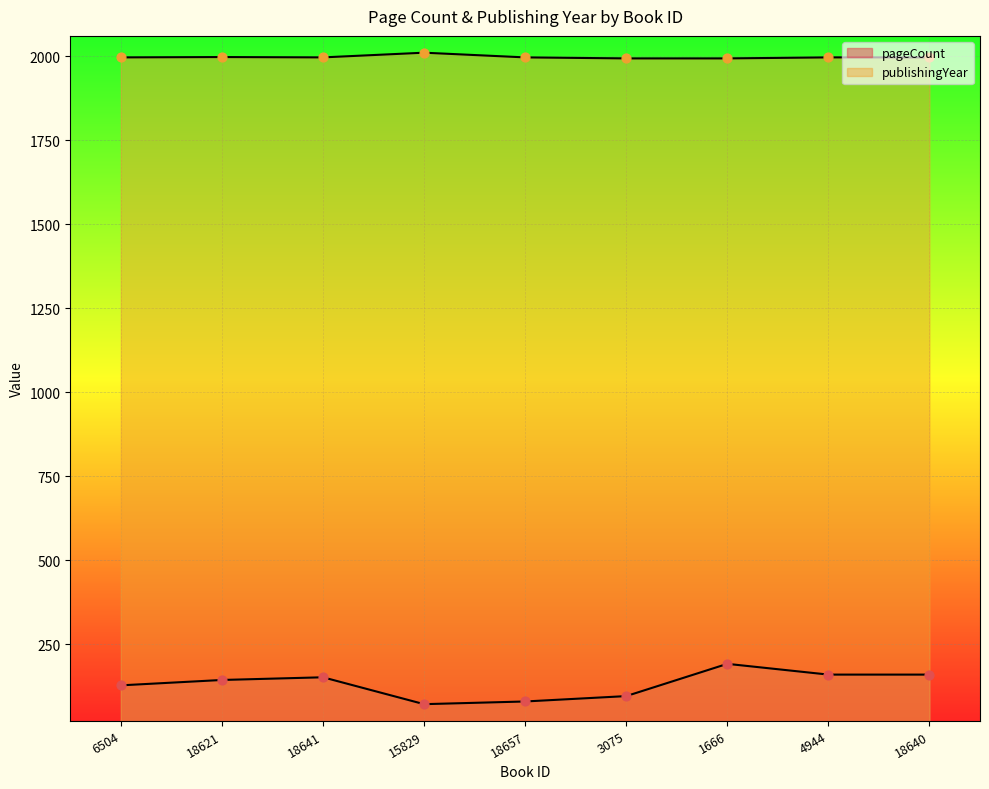

What are all the series names shown in the legend?

pageCount, publishingYear